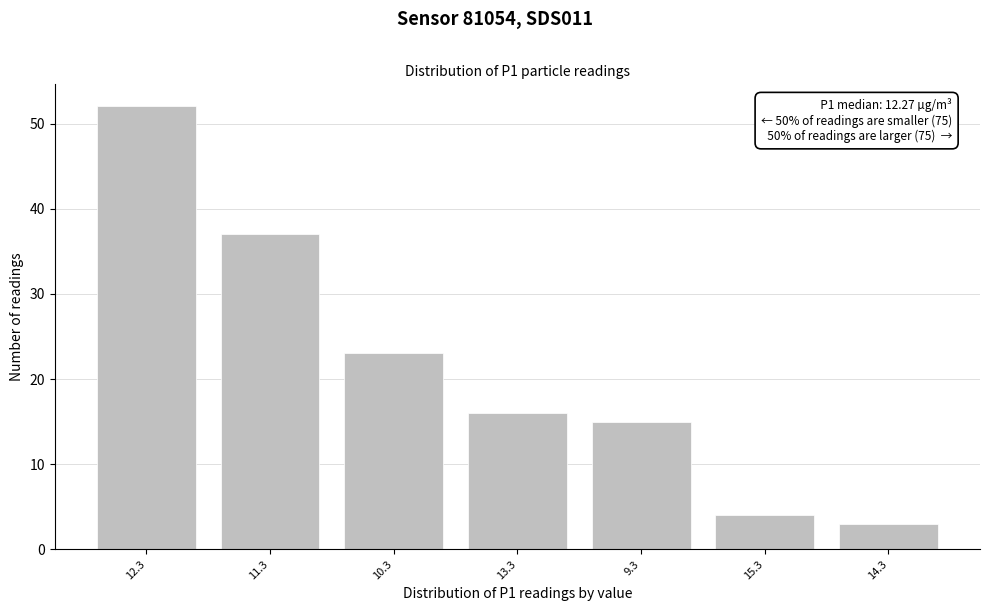

Reading left to right, list all the values displayed in this chart.

52	37	23	16	15	4	3